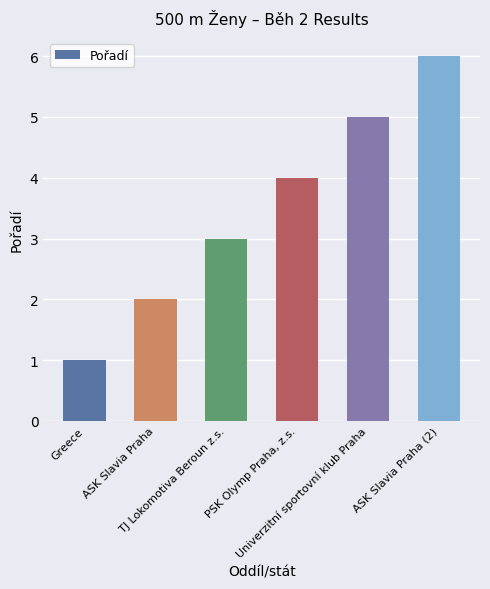

What is the label of the 6th bar from the left?

ASK Slavia Praha (2)